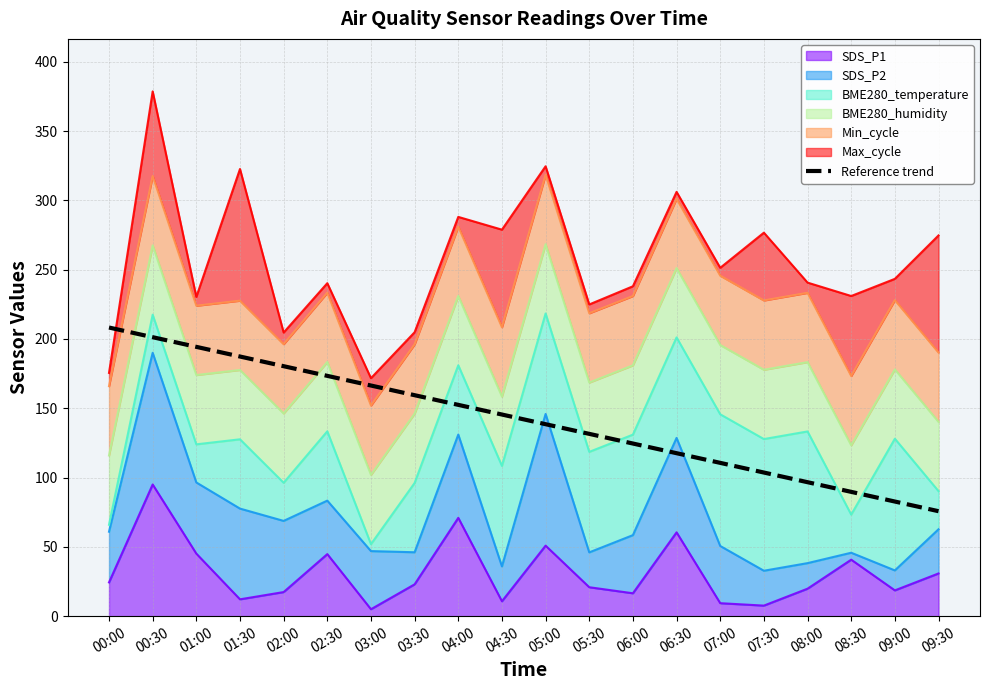

What is the difference between the values at 07:30 and 02:00?

76.7